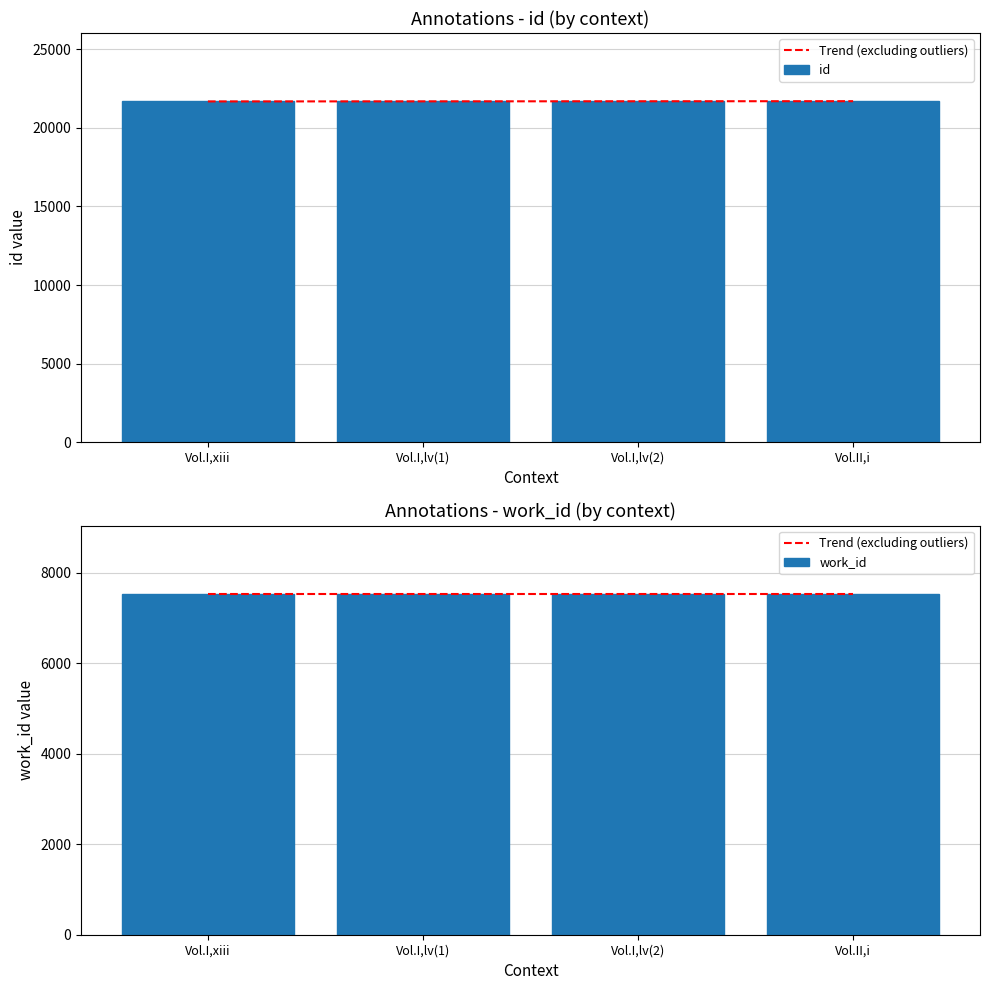

The value of id at Vol.I,lv(1) is 29927. True or false?

False